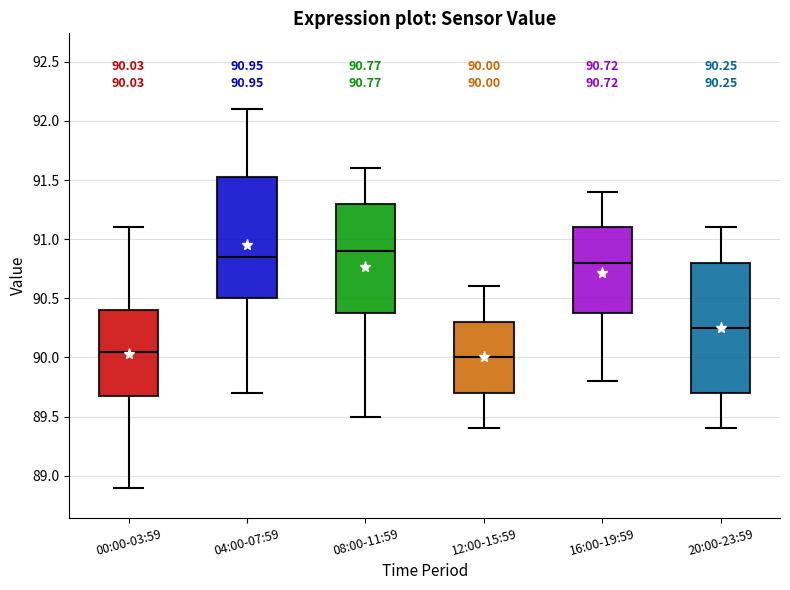

Which box is the tallest, from its lower edge to its upper edge?

20:00-23:59